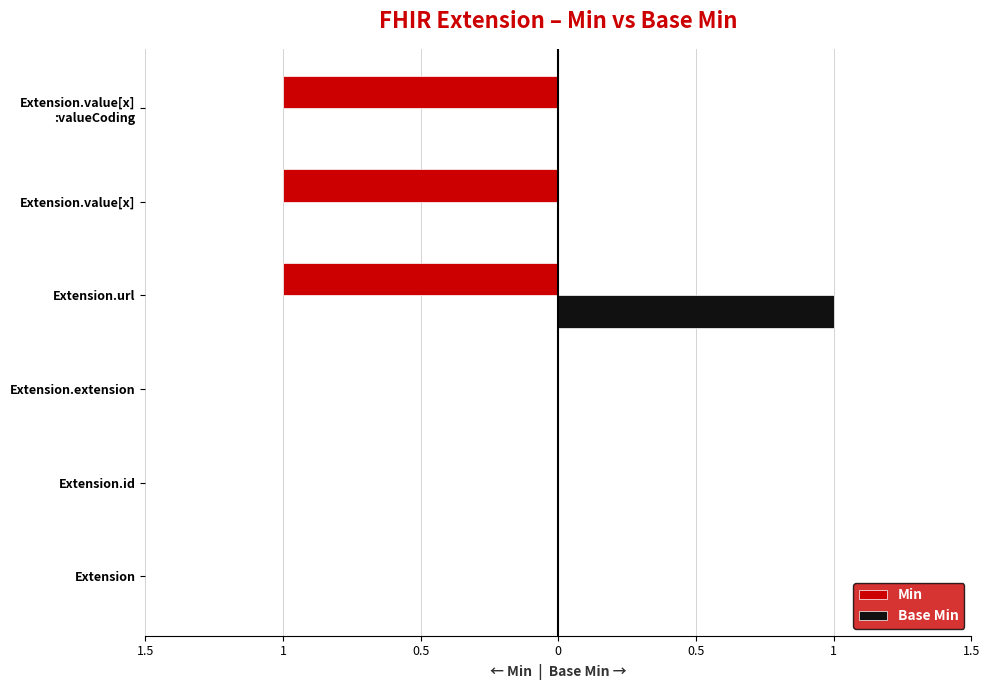

Reading left to right, transcribe all the data shown in this chart.

Min: 0	0	0	-1	-1	-1
Base Min: 0	0	0	1	0	0